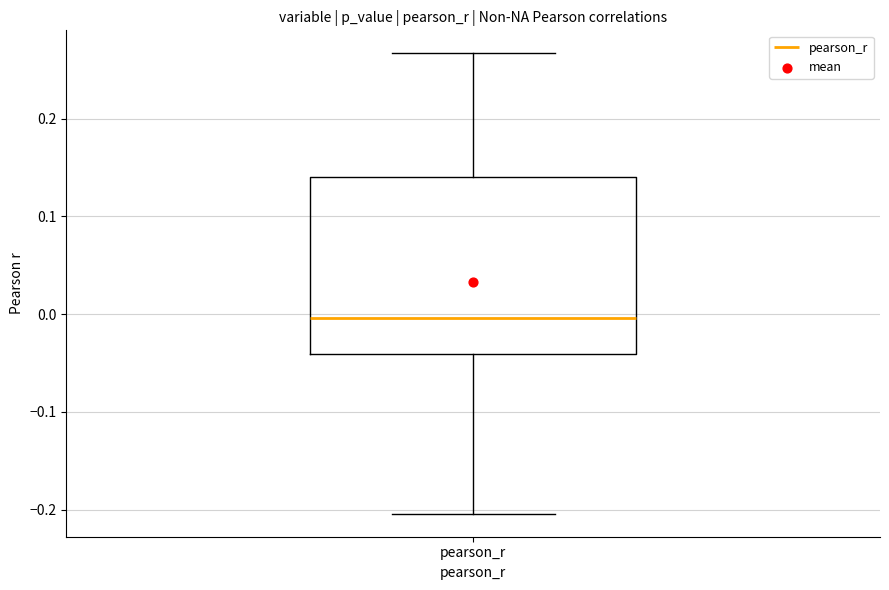

Read this box plot against the y-axis: the position of the median line, the range covered by the box, and the ends of both whiskers. The values are not printed on the chart, so give them approximately, as read against the axis.

median 0.00, box -0.04 to 0.14, whiskers -0.20 to 0.27